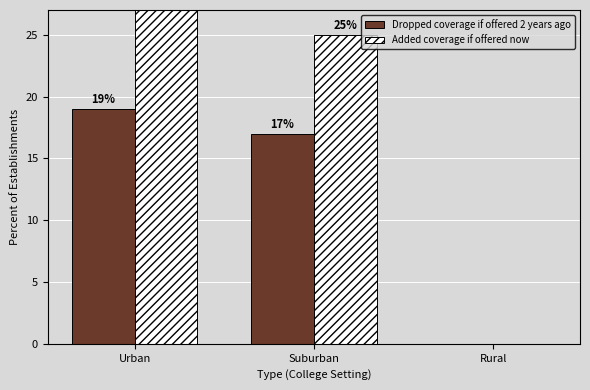

Is the value of Added coverage if offered now at Suburban greater than the value of Dropped coverage if offered 2 years ago at Suburban?

Yes